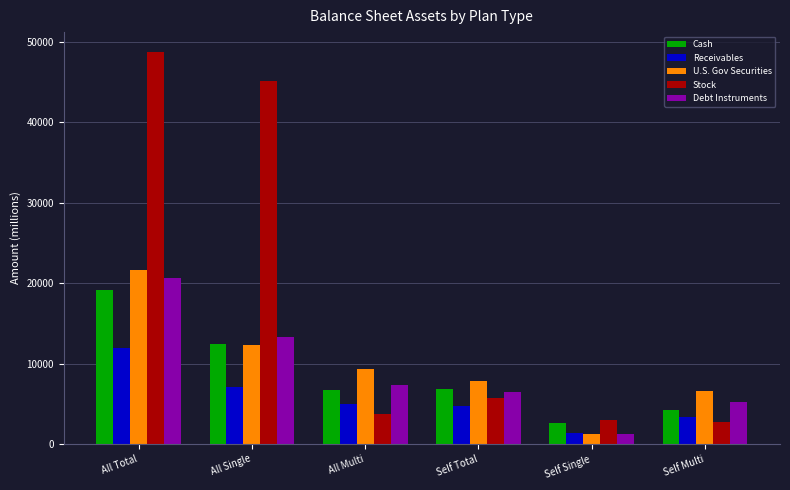

What is the difference between the Debt Instruments values at Self Single and All Multi?

6144